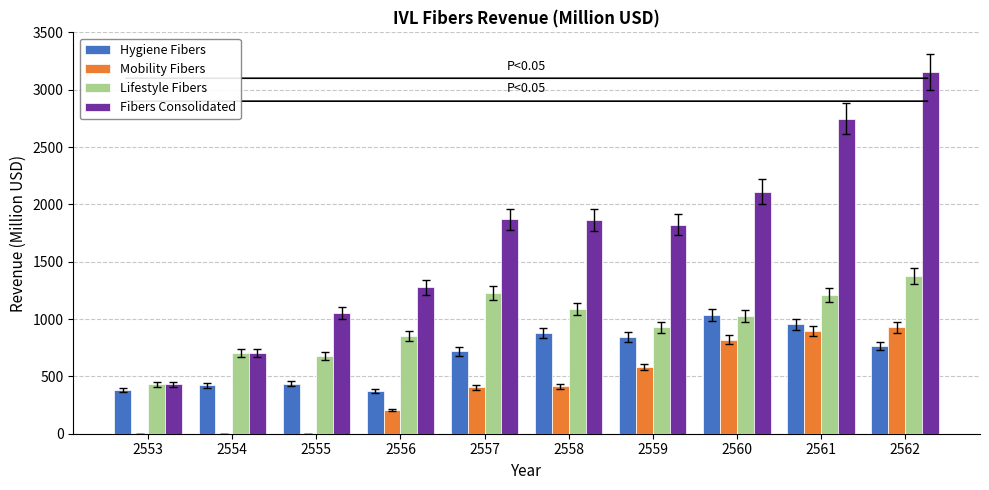

Which series has the largest total across all categories?

Fibers Consolidated